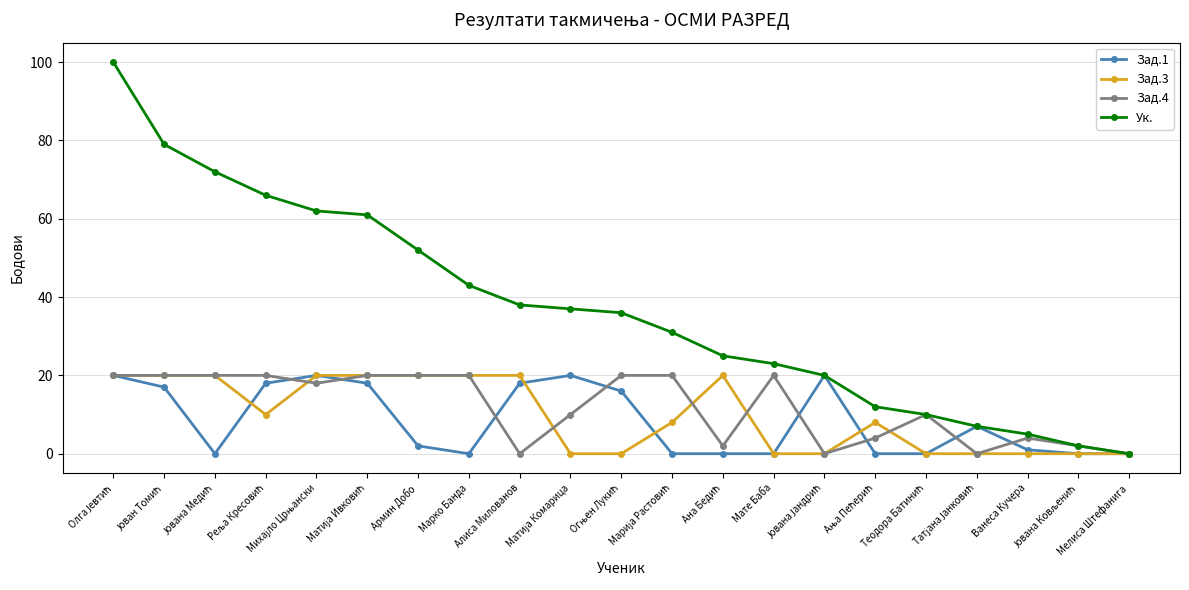

Which series has the widest spread of values?

Ук.